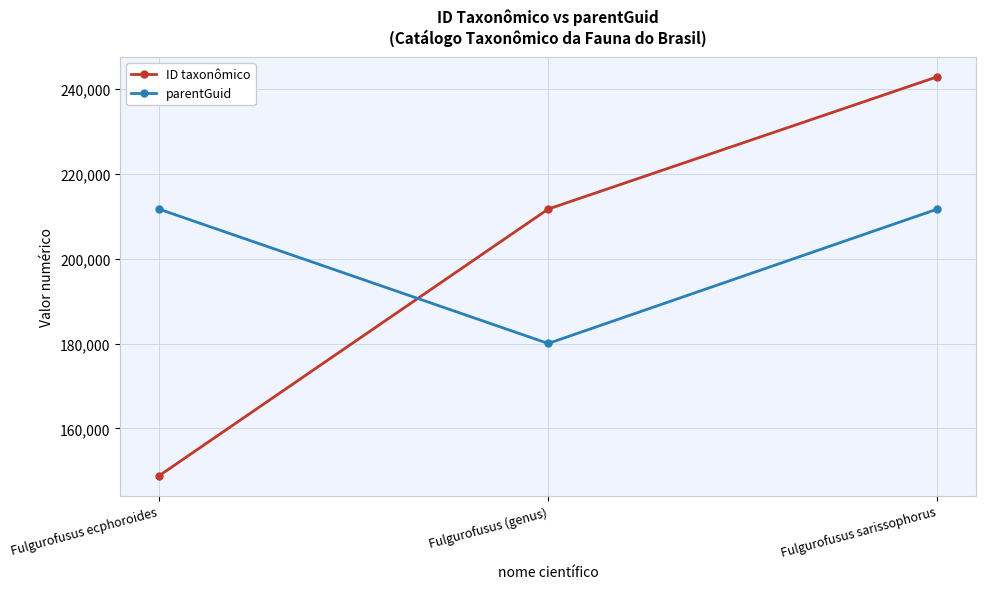

What is the approximate value of parentGuid at Fulgurofusus ecphoroides?

211711